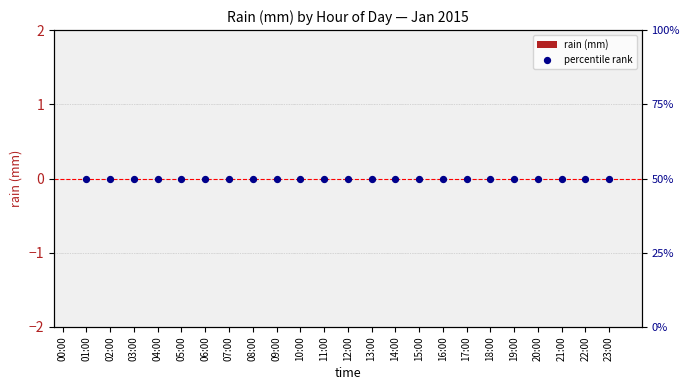

What are all the series names shown in the legend?

rain (mm), percentile rank